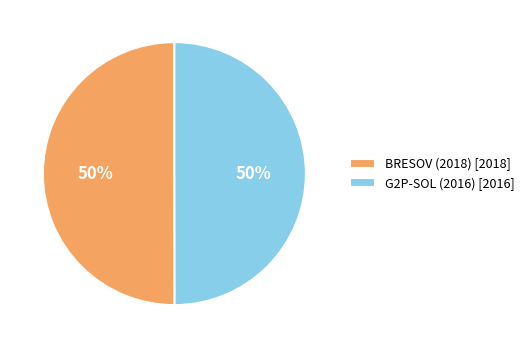

Is it true that G2P-SOL (2016) is 36% of the pie?

False